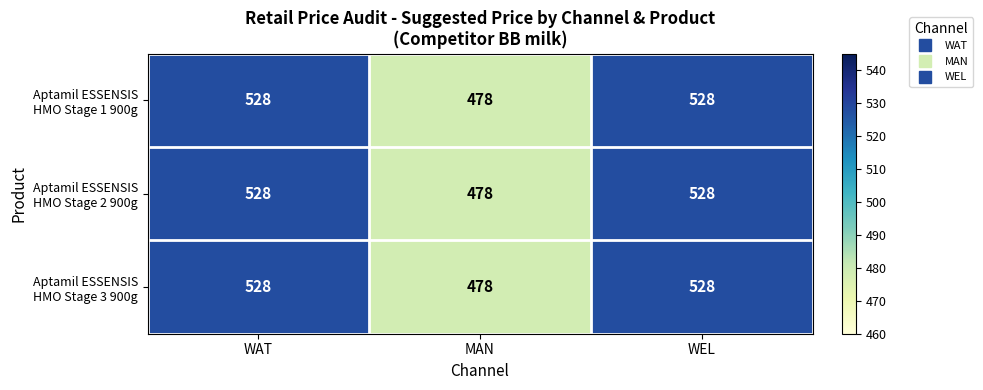

What is the total value across all series at WEL?

1584